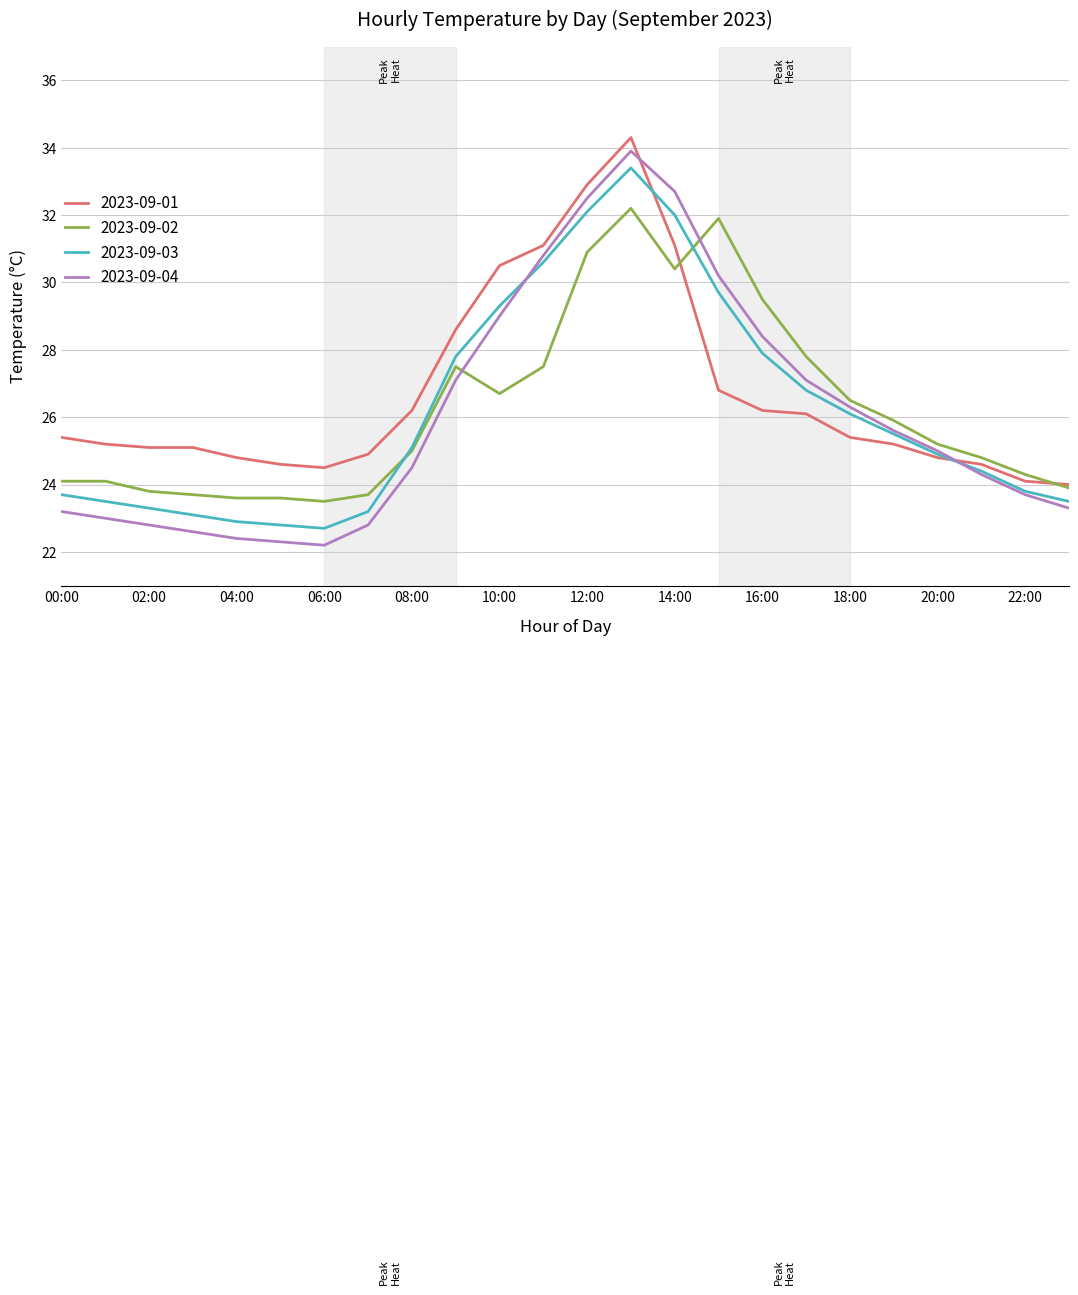

Which series has the largest range (max minus min)?

2023-09-04